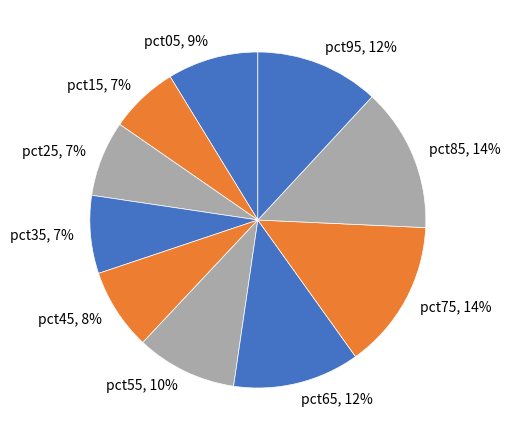

Does any single category account for the majority?

No